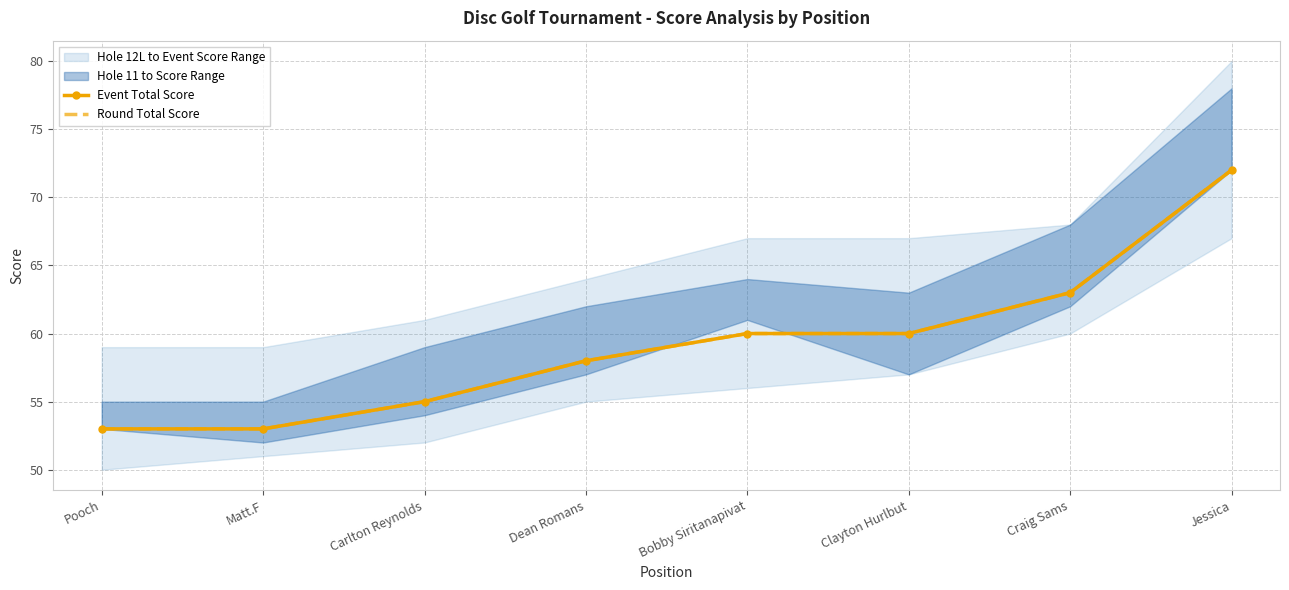

Reading left to right, transcribe all the data shown in this chart.

Event Total Score: 53	53	55	58	60	60	63	72
Round Total Score: 53	53	55	58	60	60	63	72